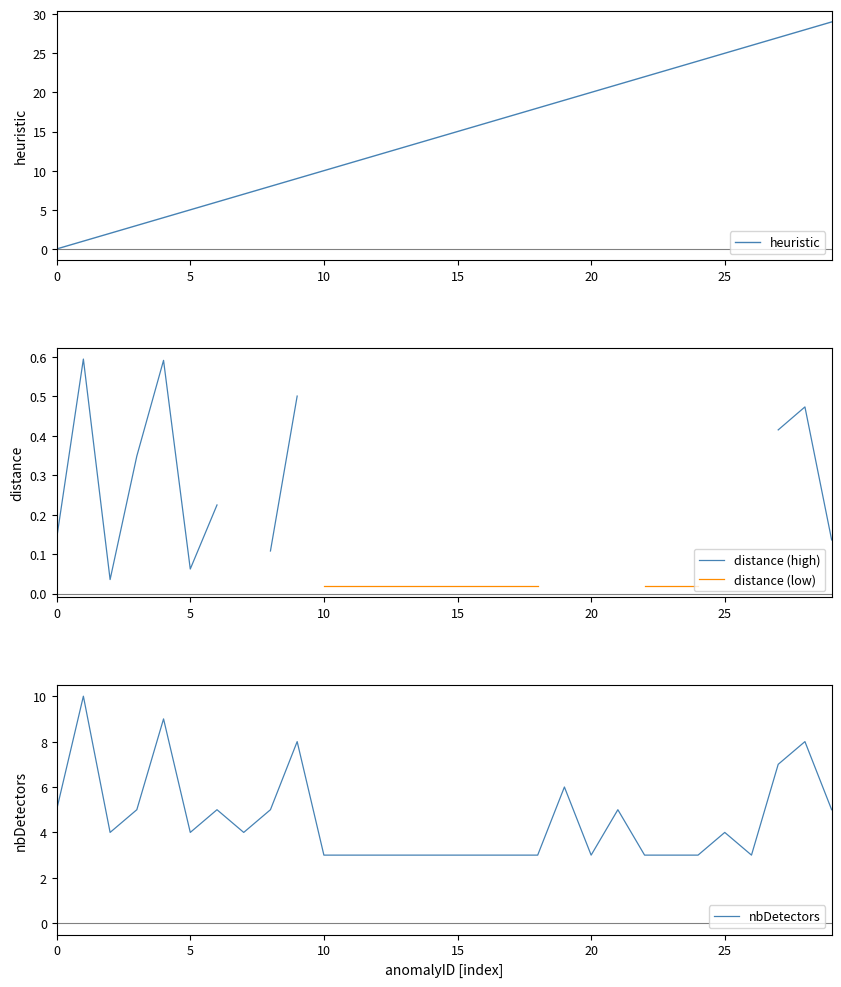

What are all the series names shown in the legend?

heuristic, distance (high), distance (low), nbDetectors